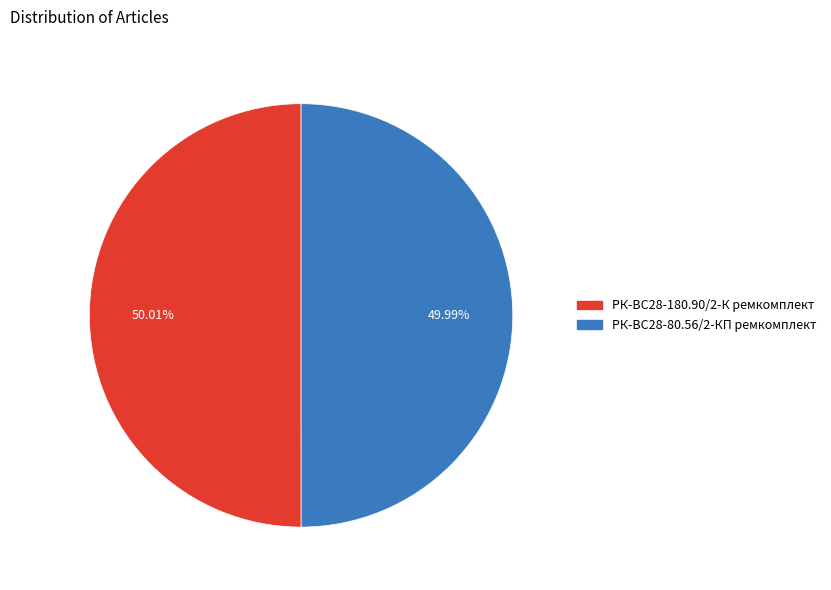

To the nearest percent, what is the average slice percentage?

50%